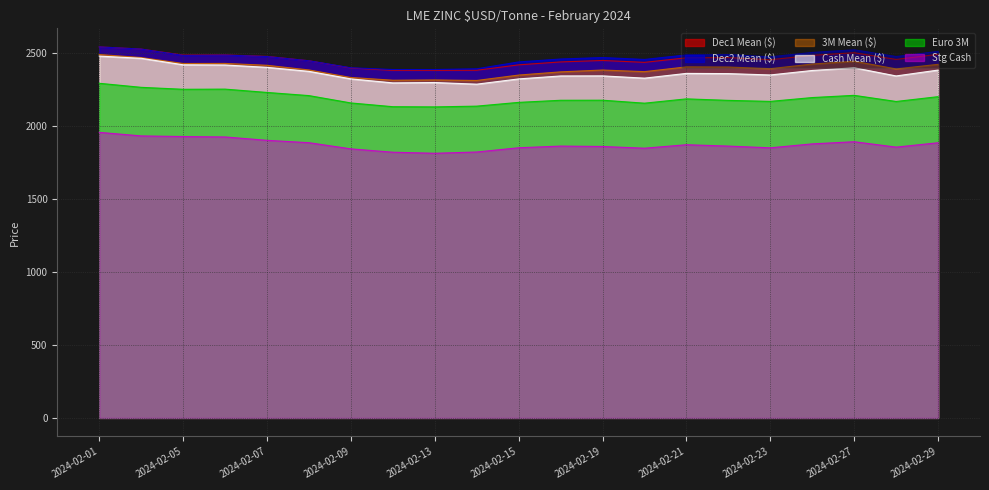

Reading right to left, extract all data points from this chart.

3M Mean ($): 2024-02-29=2421.0	2024-02-28=2389.5	2024-02-27=2442.5	2024-02-26=2423.0	2024-02-23=2391.2	2024-02-22=2402.5	2024-02-21=2403.5	2024-02-20=2371.0	2024-02-19=2382.0	2024-02-16=2369.5	2024-02-15=2347.5	2024-02-14=2310.5	2024-02-13=2314.0	2024-02-12=2312.2	2024-02-09=2331.0	2024-02-08=2382.5	2024-02-07=2414.5	2024-02-06=2427.2	2024-02-05=2426.8	2024-02-02=2467.5	2024-02-01=2488.2
Cash Mean ($): 2024-02-29=2381.8	2024-02-28=2341.5	2024-02-27=2397.5	2024-02-26=2379.0	2024-02-23=2348.2	2024-02-22=2357.5	2024-02-21=2359.0	2024-02-20=2326.5	2024-02-19=2342.0	2024-02-16=2341.5	2024-02-15=2321.2	2024-02-14=2285.2	2024-02-13=2296.5	2024-02-12=2294.0	2024-02-09=2321.5	2024-02-08=2373.0	2024-02-07=2400.5	2024-02-06=2416.5	2024-02-05=2418.0	2024-02-02=2462.5	2024-02-01=2477.5
Dec1 Mean ($): 2024-02-29=2489.5	2024-02-28=2454.5	2024-02-27=2500.5	2024-02-26=2482.5	2024-02-23=2452.5	2024-02-22=2467.5	2024-02-21=2465.5	2024-02-20=2434.5	2024-02-19=2447.5	2024-02-16=2437.5	2024-02-15=2417.5	2024-02-14=2380.5	2024-02-13=2379.5	2024-02-12=2379.5	2024-02-09=2395.5	2024-02-08=2445.5	2024-02-07=2475.5	2024-02-06=2485.5	2024-02-05=2484.5	2024-02-02=2525.5	2024-02-01=2540.5
Stg Cash: 2024-02-29=1884.0	2024-02-28=1854.2	2024-02-27=1891.0	2024-02-26=1876.4	2024-02-23=1849.4	2024-02-22=1861.2	2024-02-21=1870.5	2024-02-20=1846.8	2024-02-19=1858.5	2024-02-16=1861.2	2024-02-15=1849.8	2024-02-14=1820.7	2024-02-13=1812.1	2024-02-12=1819.3	2024-02-09=1842.3	2024-02-08=1884.4	2024-02-07=1900.7	2024-02-06=1923.8	2024-02-05=1926.6	2024-02-02=1930.9	2024-02-01=1955.3
Euro 3M: 2024-02-29=2199.7	2024-02-28=2166.7	2024-02-27=2208.7	2024-02-26=2193.6	2024-02-23=2167.3	2024-02-22=2174.3	2024-02-21=2184.6	2024-02-20=2155.0	2024-02-19=2175.5	2024-02-16=2175.0	2024-02-15=2160.5	2024-02-14=2134.8	2024-02-13=2129.6	2024-02-12=2130.9	2024-02-09=2156.6	2024-02-08=2206.9	2024-02-07=2228.5	2024-02-06=2251.3	2024-02-05=2250.2	2024-02-02=2263.6	2024-02-01=2291.3
Dec2 Mean ($): 2024-02-29=2509.5	2024-02-28=2474.5	2024-02-27=2520.5	2024-02-26=2502.5	2024-02-23=2472.5	2024-02-22=2487.5	2024-02-21=2485.5	2024-02-20=2454.5	2024-02-19=2467.5	2024-02-16=2457.5	2024-02-15=2437.5	2024-02-14=2390.5	2024-02-13=2385.5	2024-02-12=2385.5	2024-02-09=2397.5	2024-02-08=2445.5	2024-02-07=2474.5	2024-02-06=2484.5	2024-02-05=2482.5	2024-02-02=2525.5	2024-02-01=2540.5